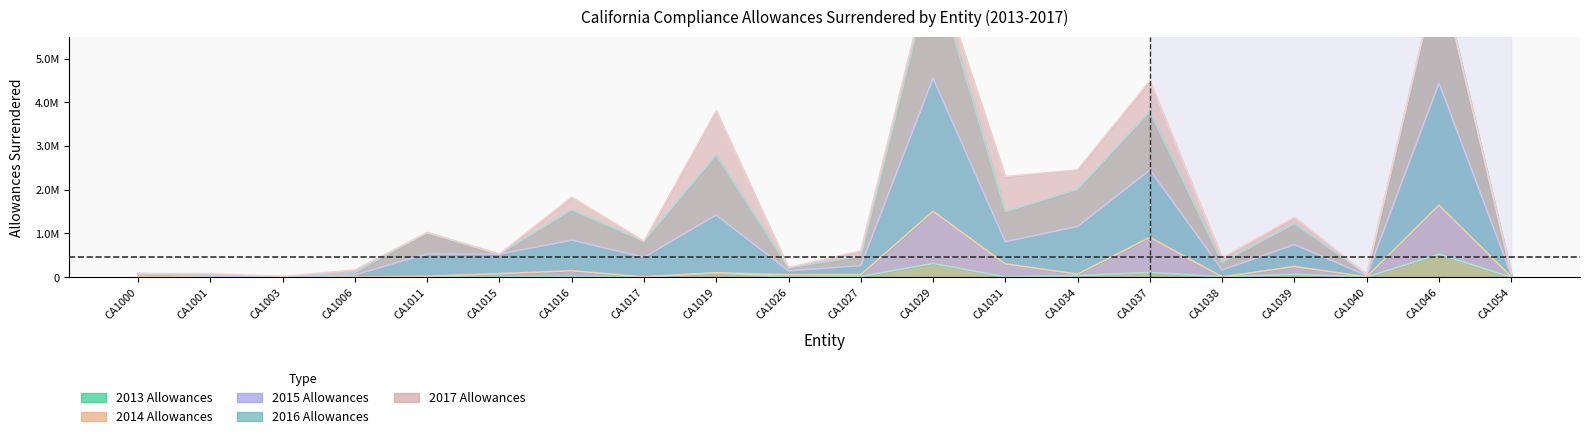

In 2014 Allowances, how many points are higher than both neighbors (excluding endpoints)?

7